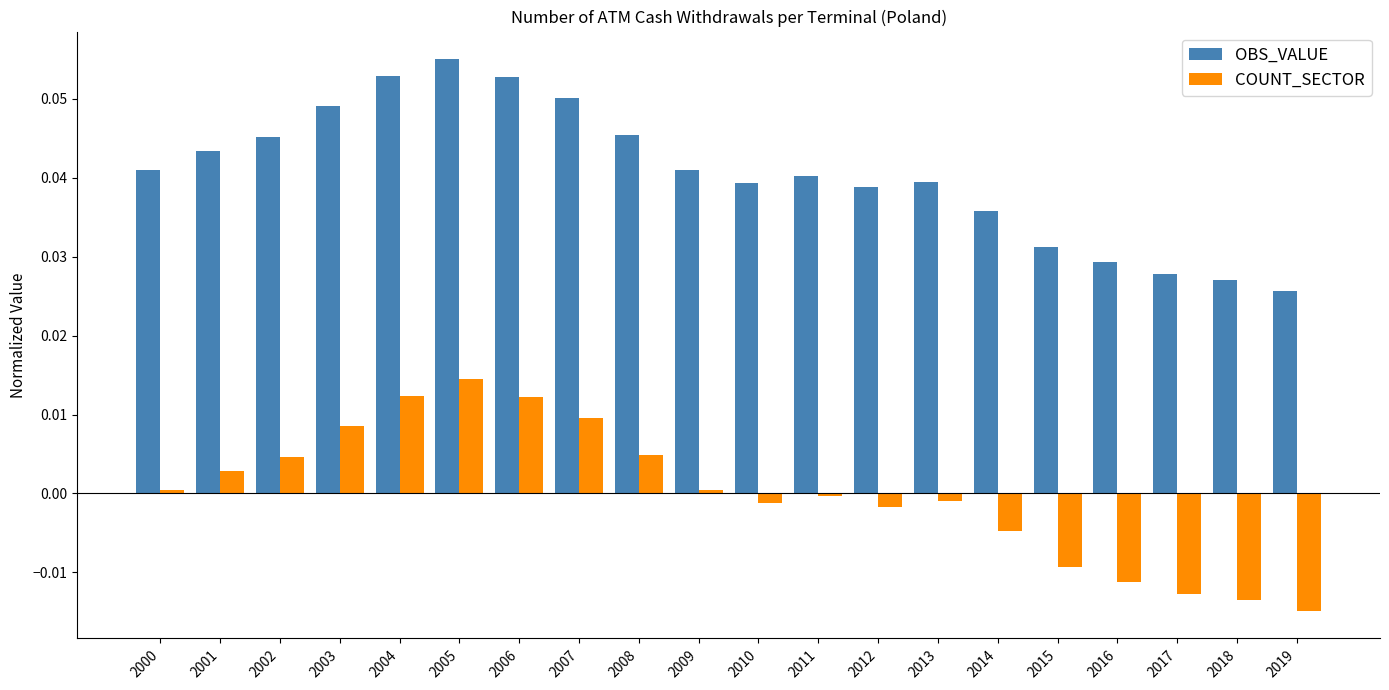

Are the bars horizontal?

No